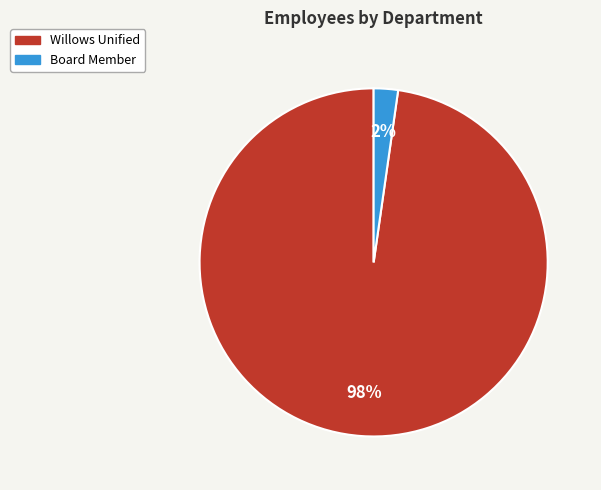

Combined, do Willows Unified and Board Member account for over 50%?

Yes